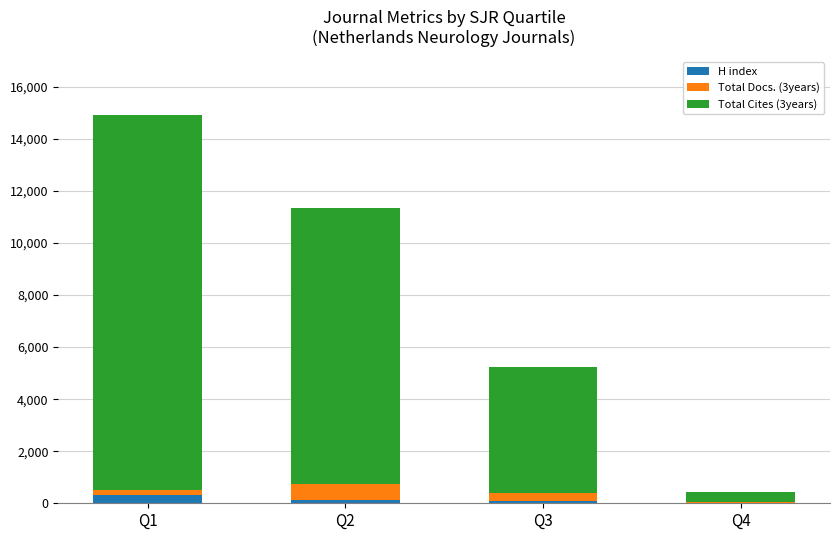

Where does the H index series first go above 125?

Q1